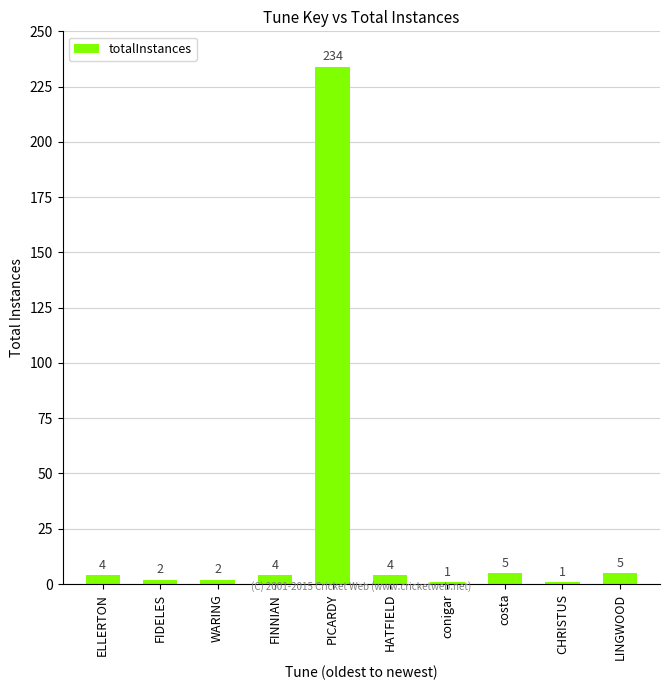

What is the sum of all values?

262